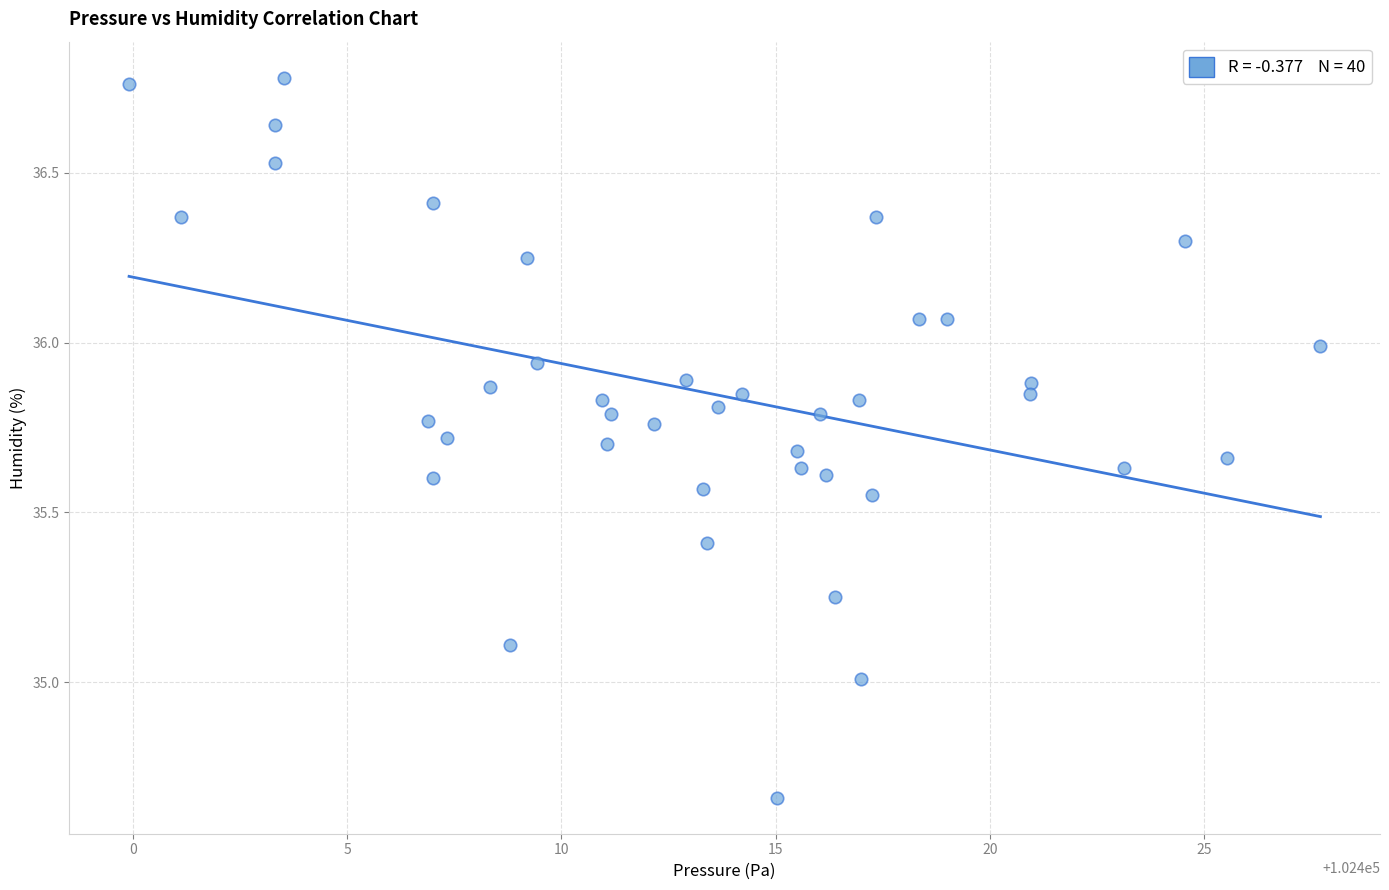

What is the range of X values (max minus min)?

27.8